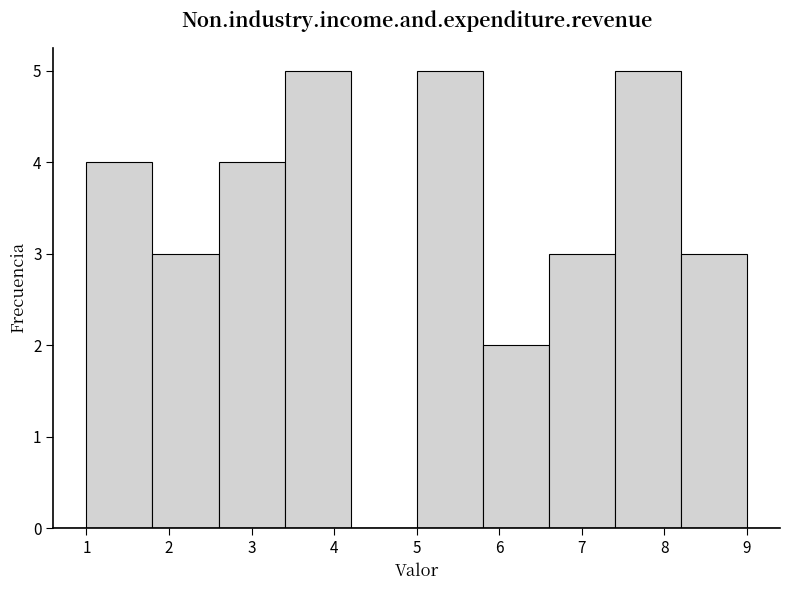

What is the height of the bar covering 1.0 to 1.8 on the x-axis? The values are not printed on the chart, so give them approximately, as read against the axis.

4